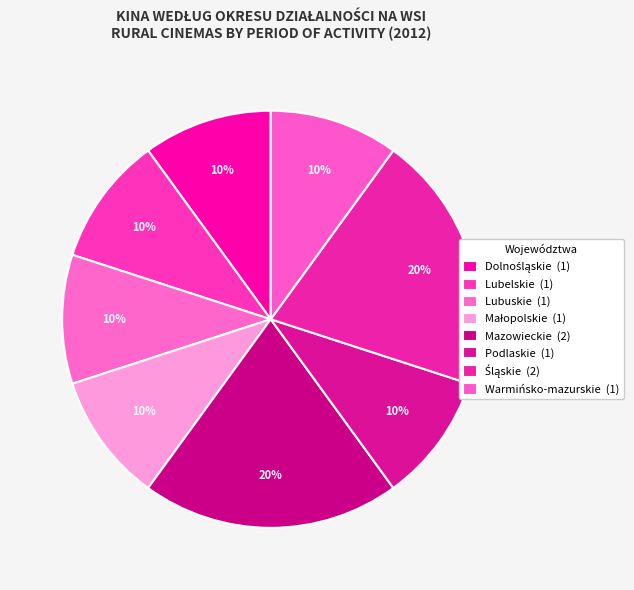

To the nearest percent, what percentage of the pie is Śląskie?

20%